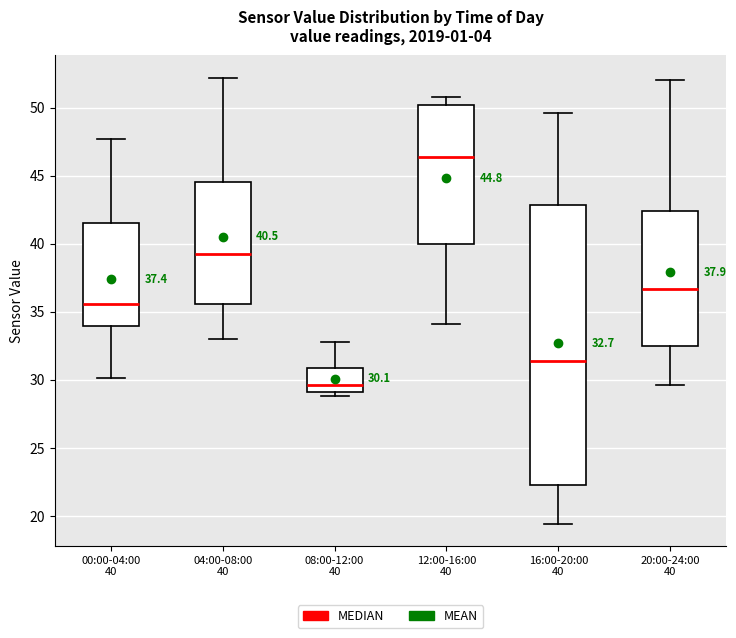

Which box has the highest median line?

12:00-16:00 40